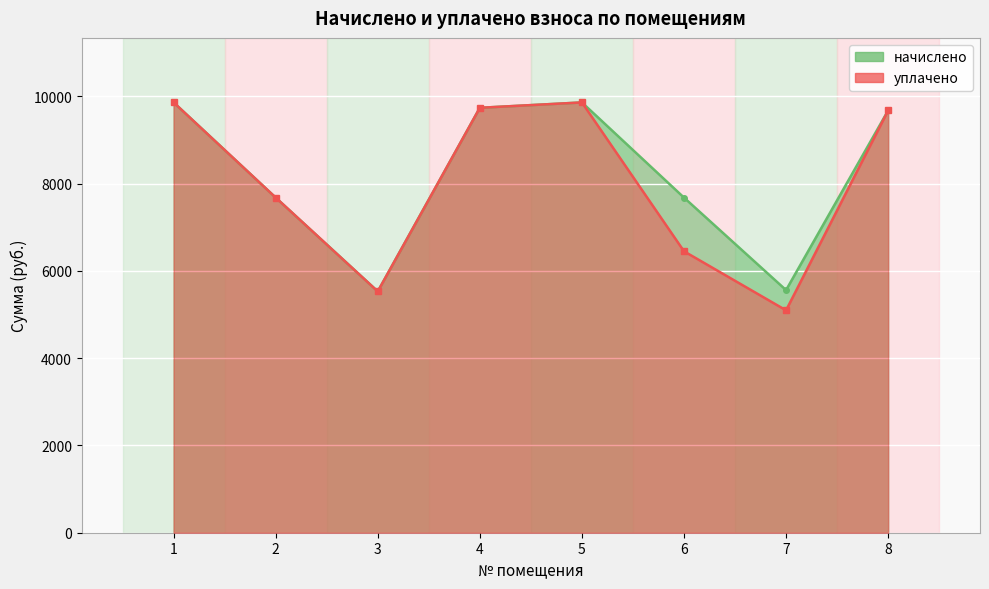

What value does the начислено series have at 3?

5529.6